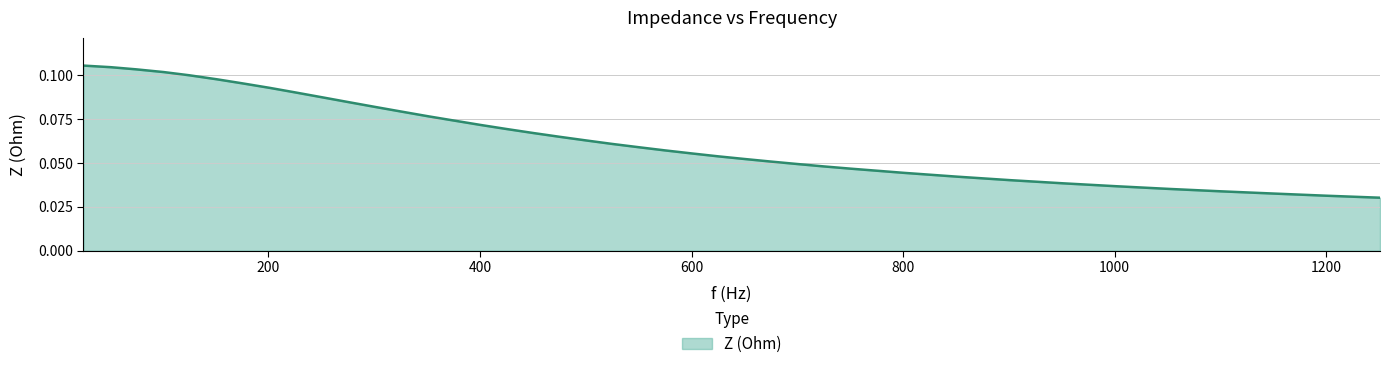

List the labels in order of value, largest first.

25, 51, 75, 101, 125, 151, 175, 201, 225, 251, 275, 301, 325, 351, 375, 401, 425, 451, 475, 501, 525, 551, 575, 601, 625, 651, 675, 701, 725, 751, 801, 851, 901, 951, 1001, 1051, 1101, 1151, 1201, 1251